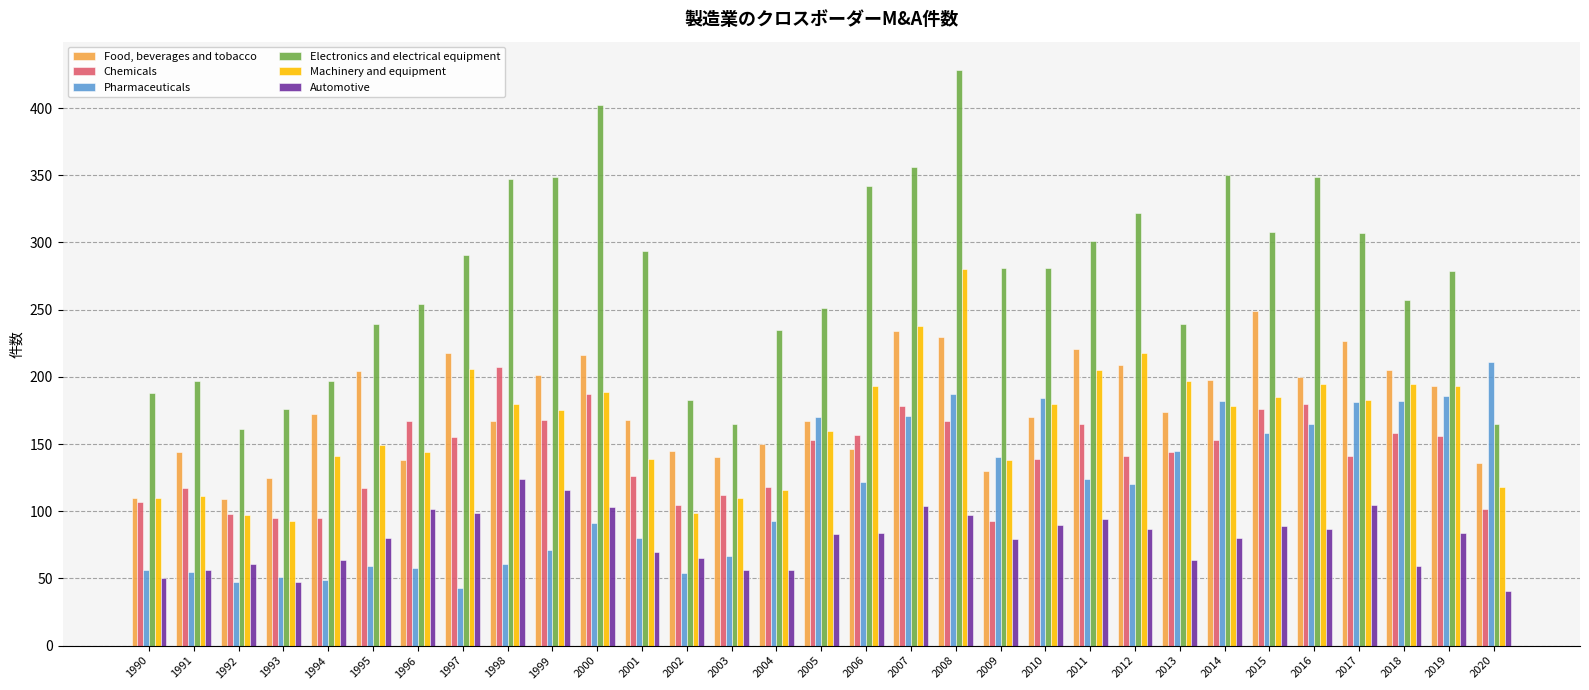

Rank the series by their maximum value, from highest to lowest.

Electronics and electrical equipment, Machinery and equipment, Food, beverages and tobacco, Pharmaceuticals, Chemicals, Automotive